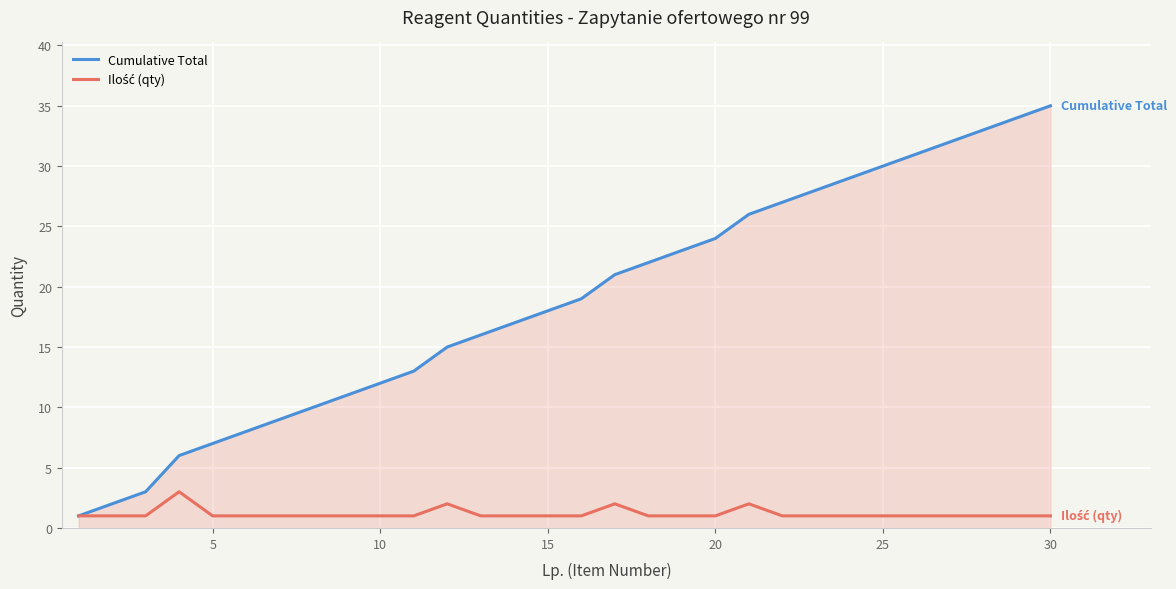

Which series has the largest total across all categories?

Cumulative Total